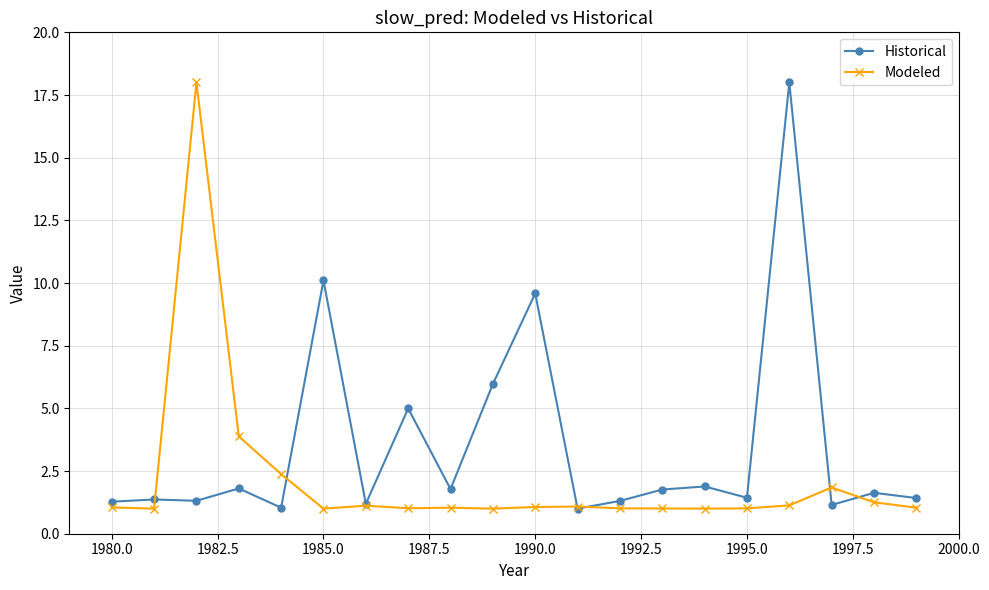

What is the highest value of the Historical series?

18.0